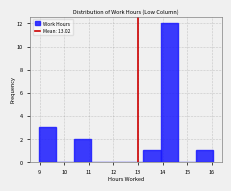

Reading left to right, transcribe this chart: for each bar, give the range it covers on the x-axis and its height. Neither the bar edges nor the heights are printed on the chart, so give them approximately, as read against the axes.

9.0 to 9.7: 3
9.7 to 10.4: 0
10.4 to 11.1: 2
11.1 to 11.8: 0
11.8 to 12.5: 0
12.5 to 13.2: 0
13.2 to 13.9: 1
13.9 to 14.6: 12
14.6 to 15.3: 0
15.3 to 16.1: 1